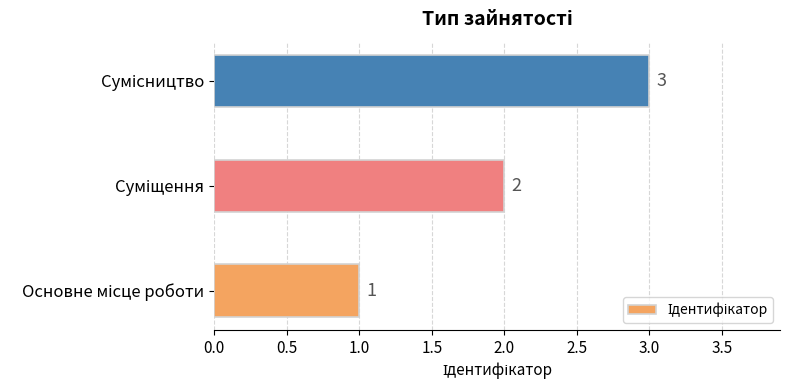

What is the difference between the second highest and minimum values?

1